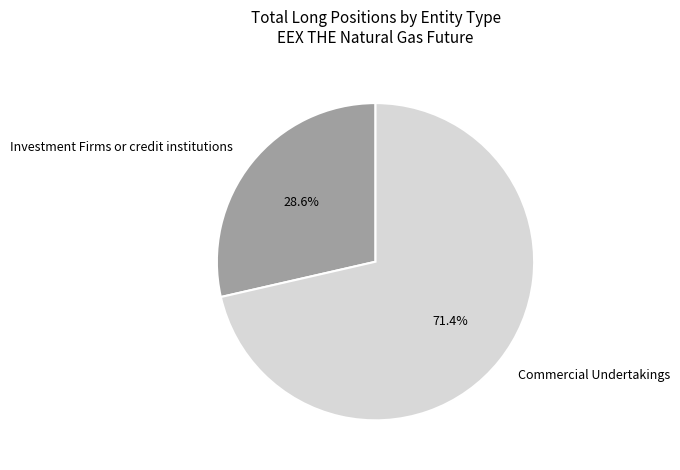

What portion of the pie excludes Commercial Undertakings?

28.6%